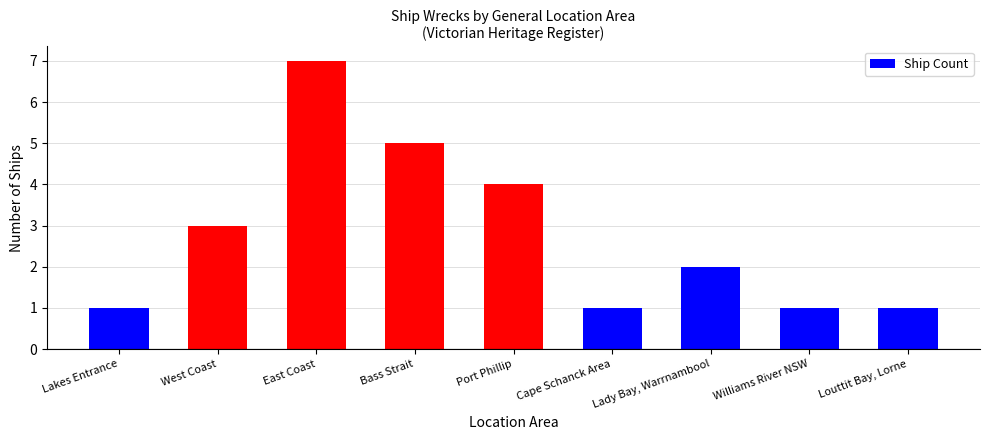

What is the difference between the maximum and minimum values?

6